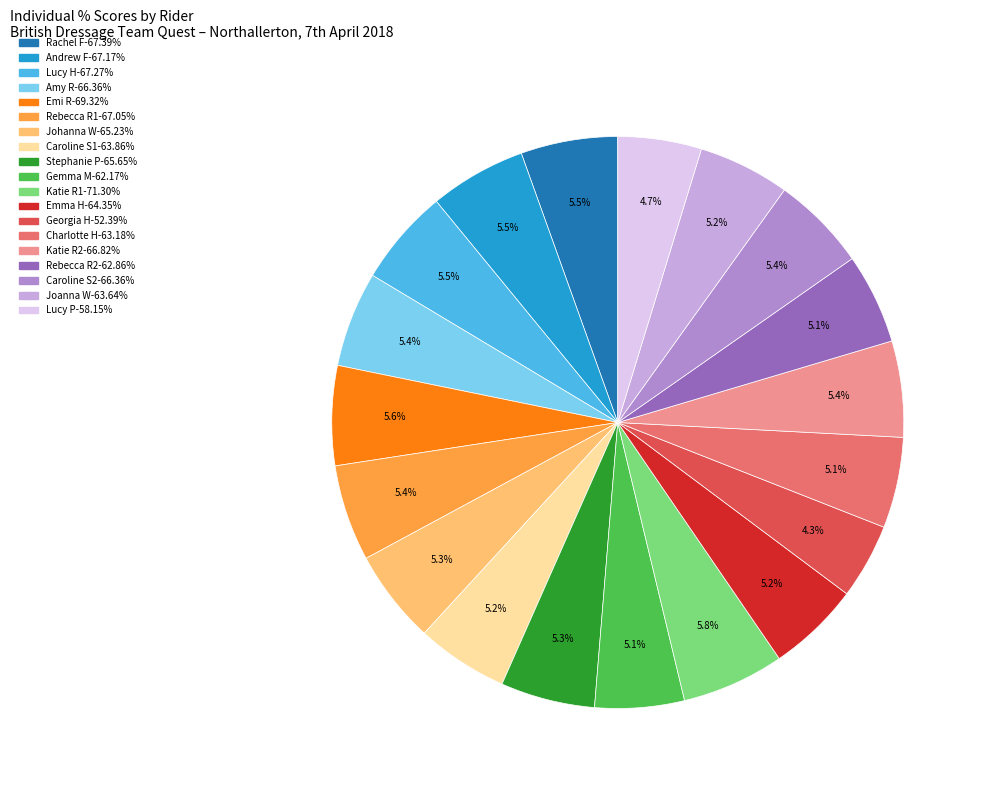

To the nearest percent, what is the average slice percentage?

5%